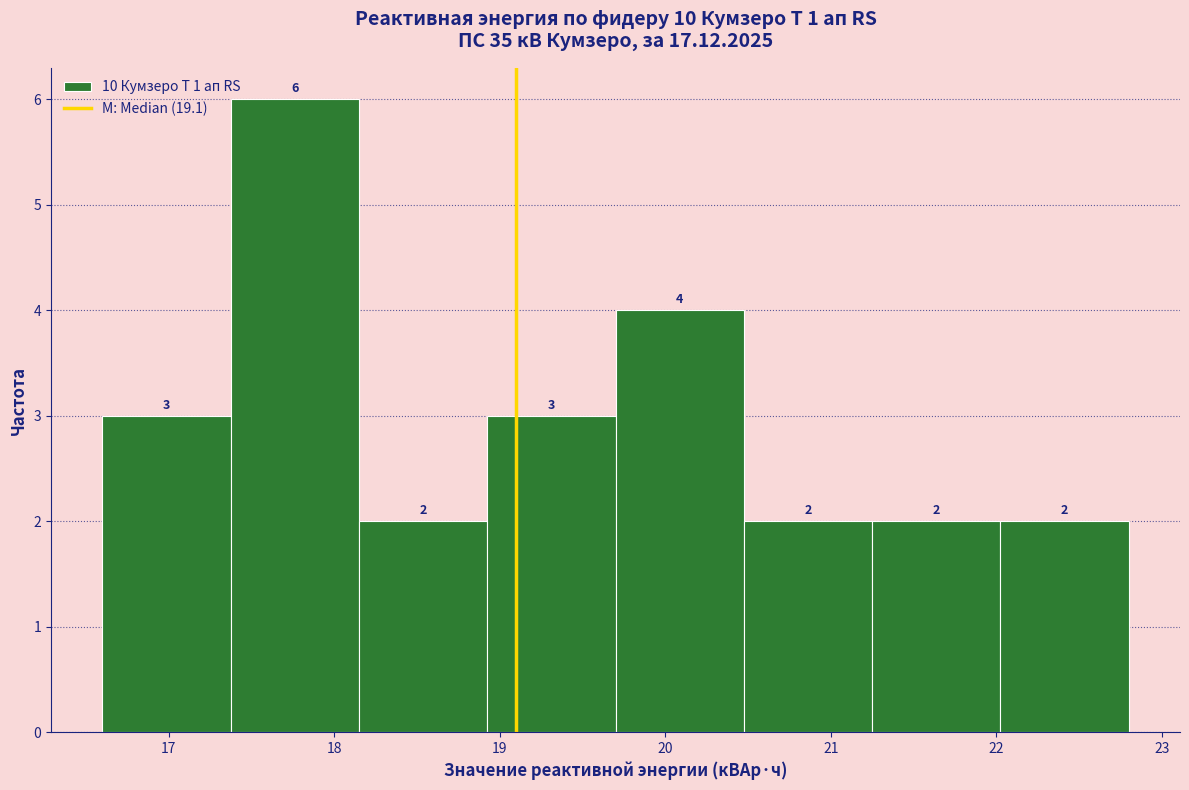

Which range on the x-axis has the tallest bar?

17.4 to 18.2